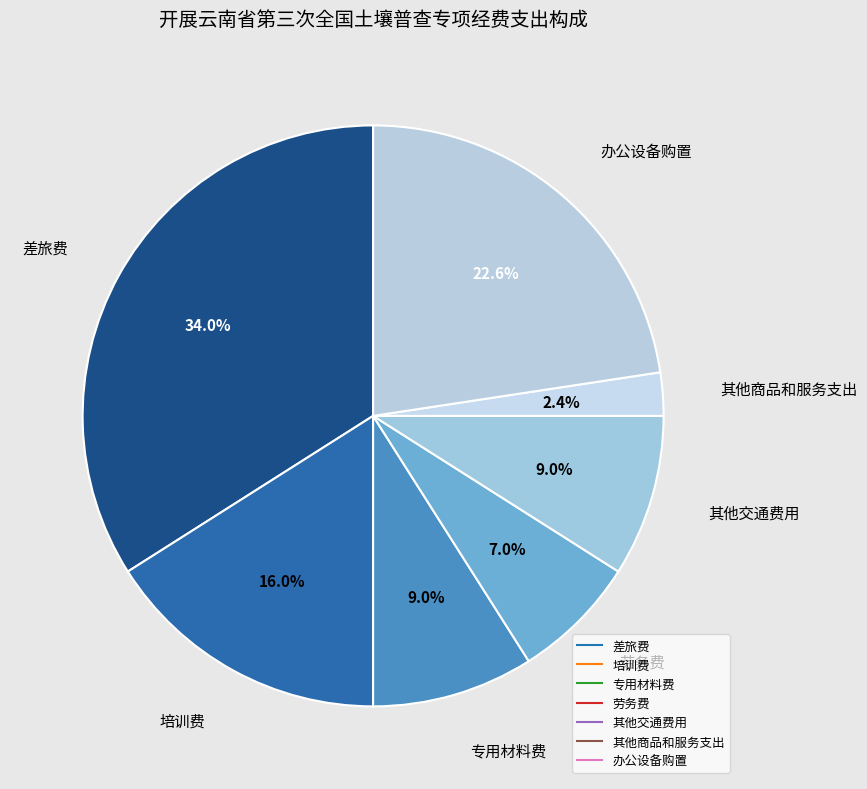

To the nearest percent, what portion does 劳务费 represent?

7%